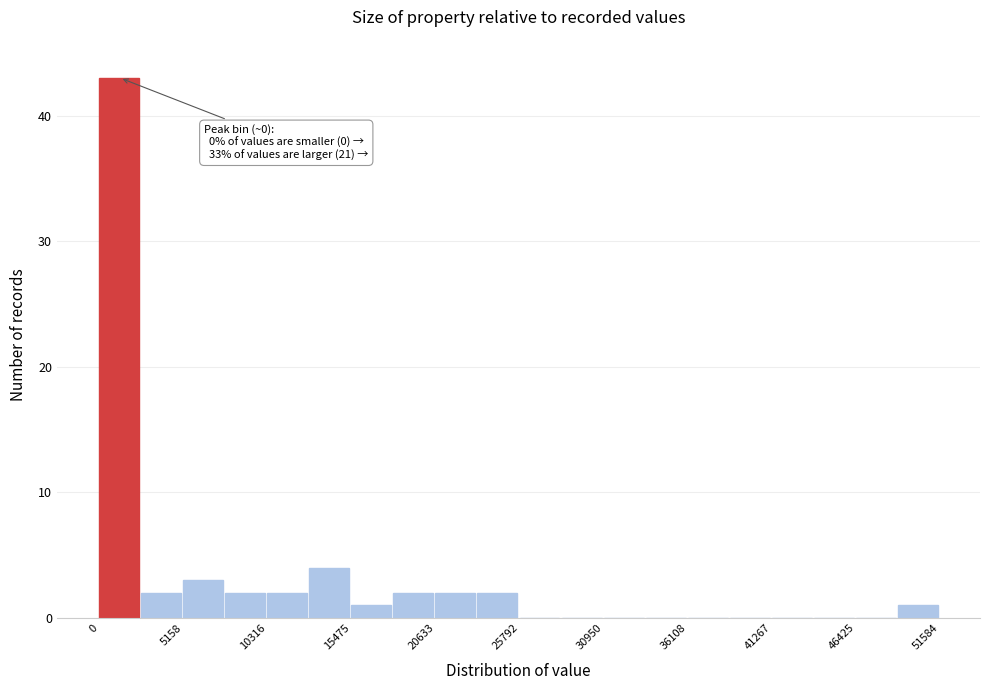

Read against the x-axis, roughly where is the centre of the tallest bar?

1000